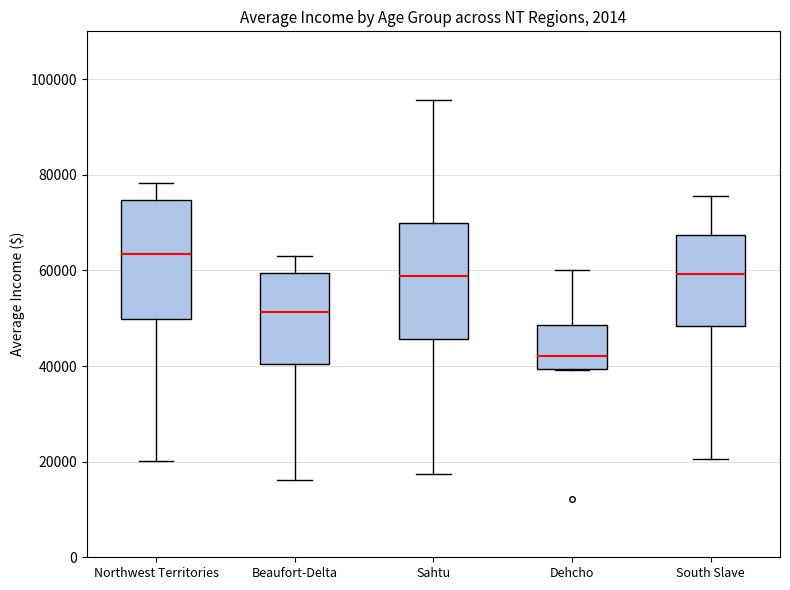

Reading left to right, read every box against the y-axis: the position of its median line, the range the box covers, and the ends of its whiskers. The values are not printed on the chart, so give them approximately, as read against the axis.

Northwest Territories: median 64000, box 50000 to 74000, whiskers 20000 to 78000
Beaufort-Delta: median 52000, box 40000 to 60000, whiskers 16000 to 64000
Sahtu: median 58000, box 46000 to 70000, whiskers 18000 to 96000
Dehcho: median 42000, box 40000 to 48000, whiskers 40000 to 60000
South Slave: median 60000, box 48000 to 68000, whiskers 20000 to 76000